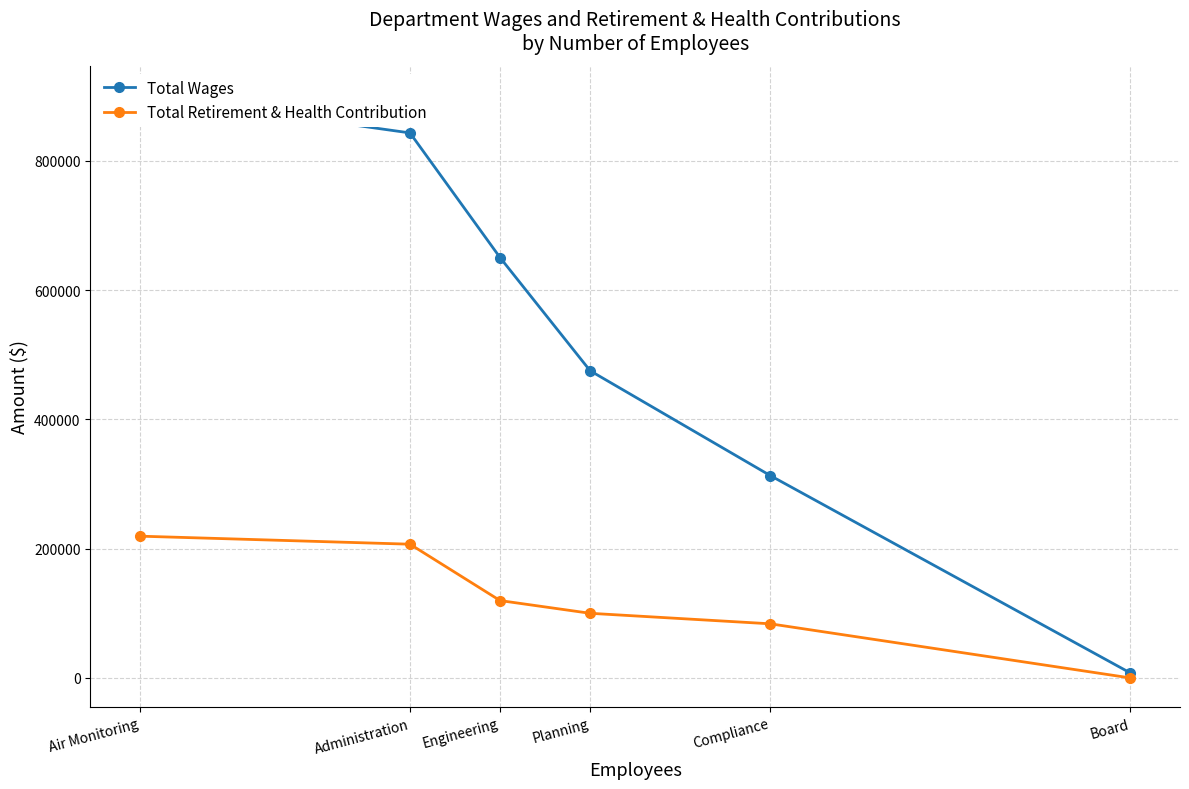

List the series in order of their overall mean, highest first.

Total Wages, Total Retirement & Health Contribution